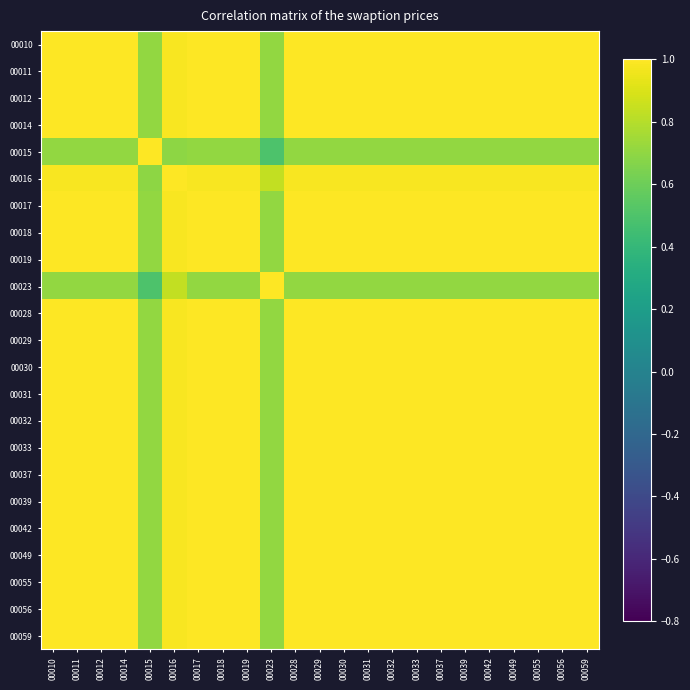

Which has a higher value, 00016 or 00011?

00011